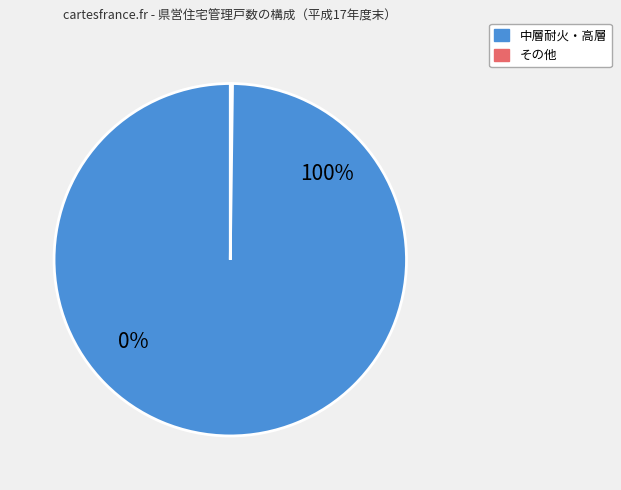

Which category has the biggest portion of the pie?

中層耐火